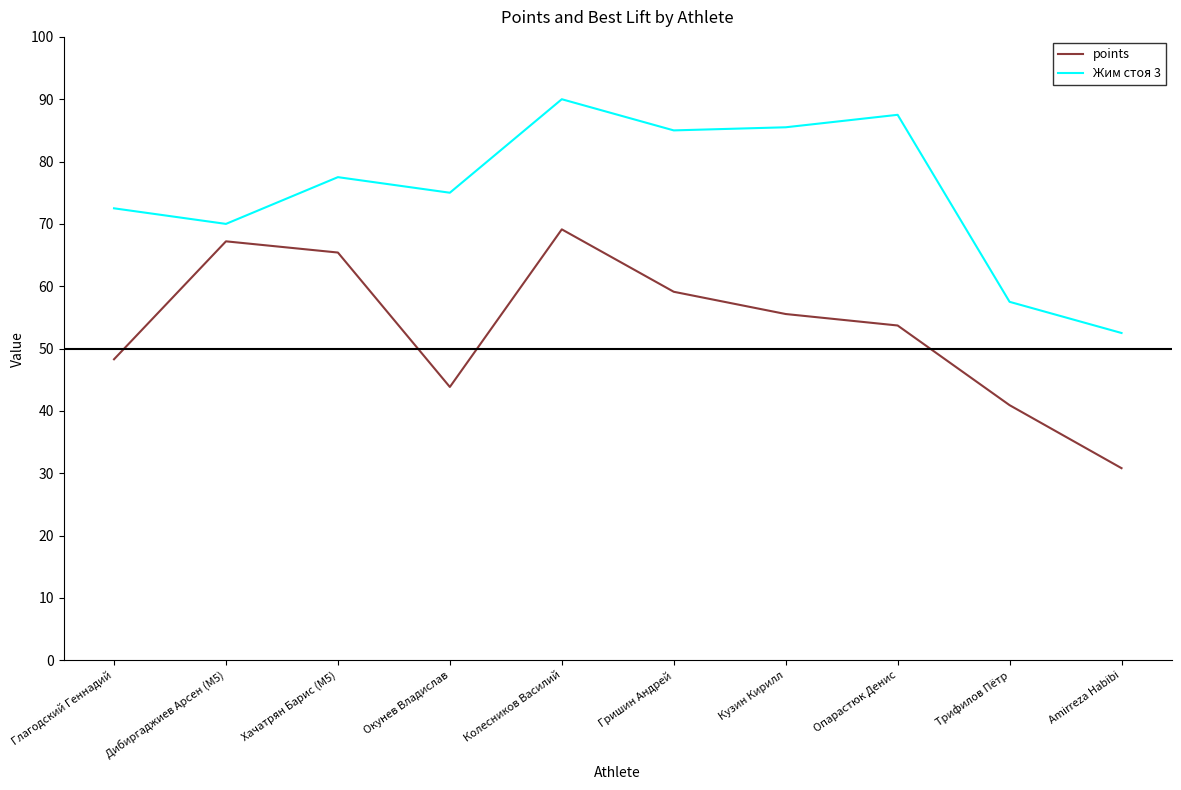

At Опарастюк Денис, list the series in order from largest to smallest.

Жим стоя 3, points